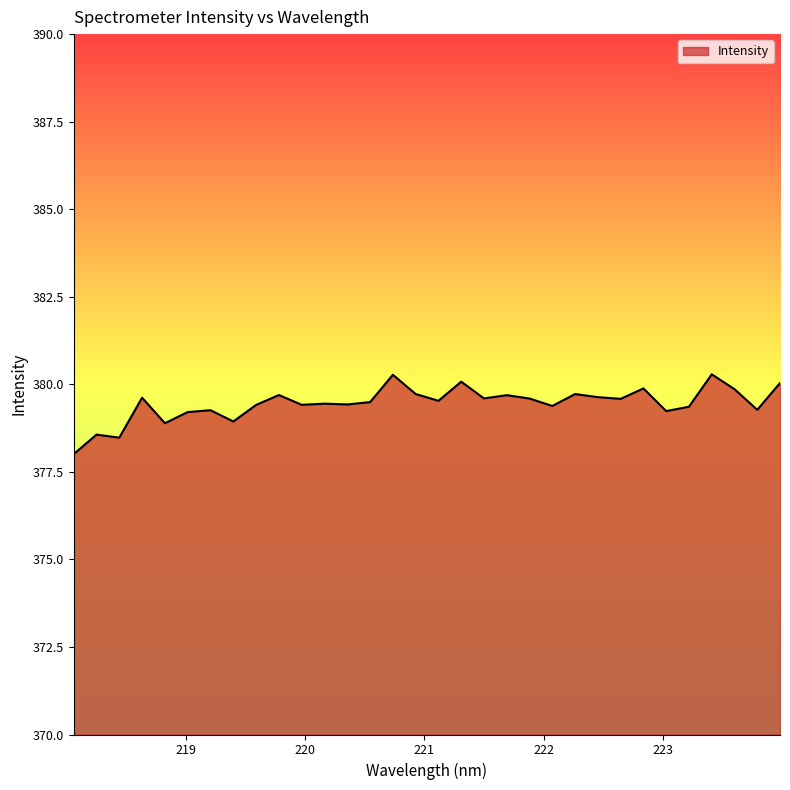

What is the difference between the maximum and minimum values?

2.3